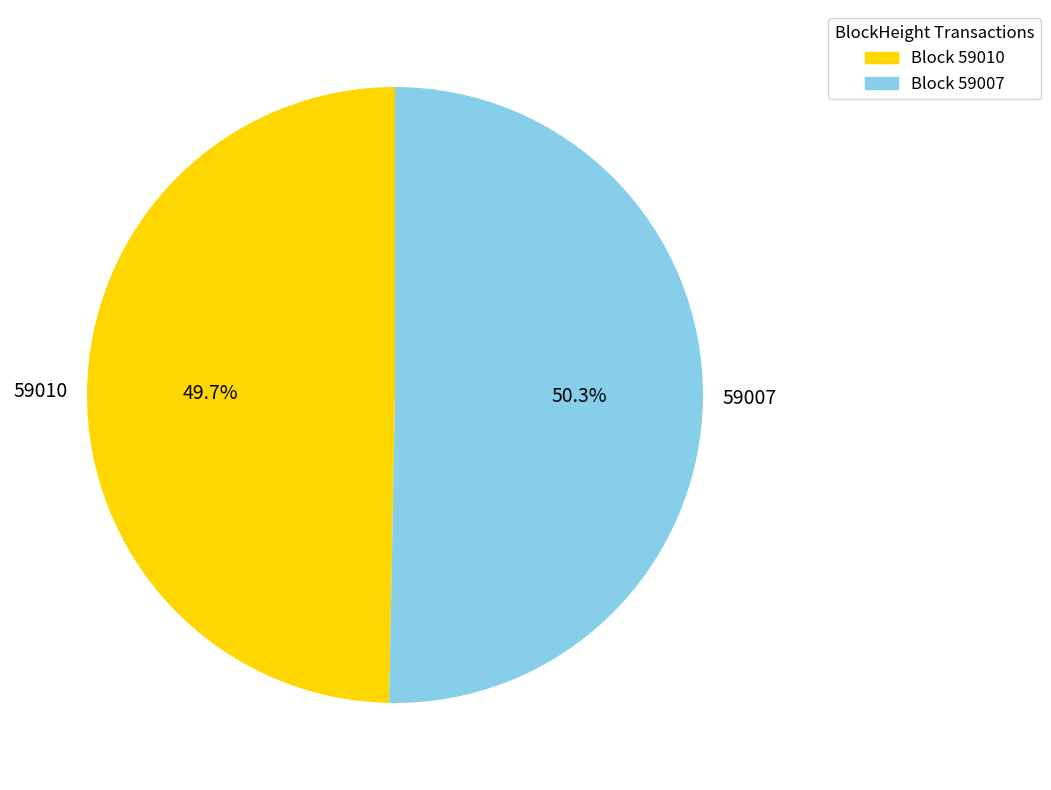

To the nearest percent, what is the difference between the largest and smallest slice percentages?

1%